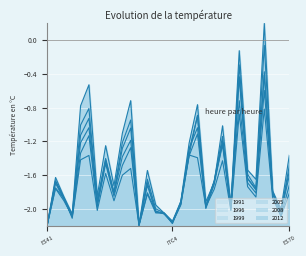

How many values in the 1991 series are below -1?

28